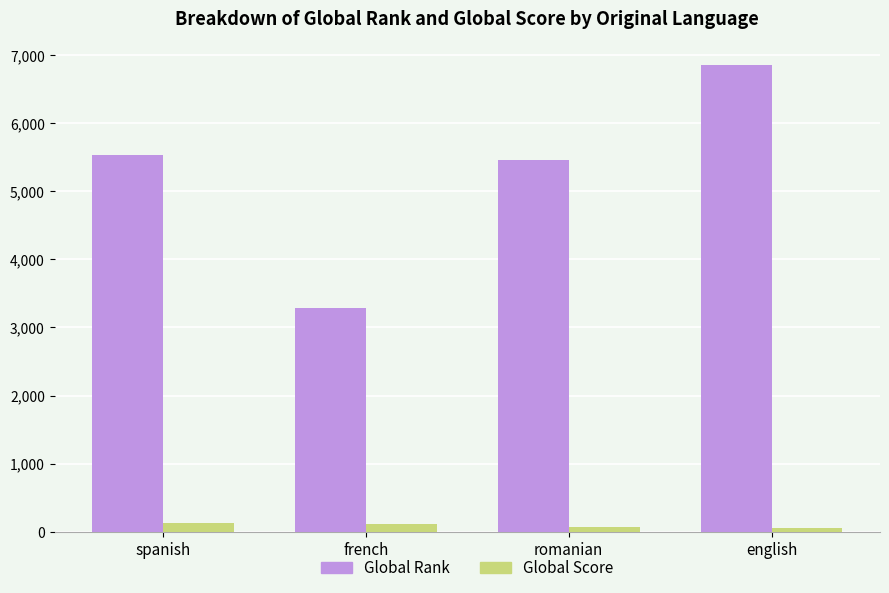

Which series has the widest spread of values?

Global Rank